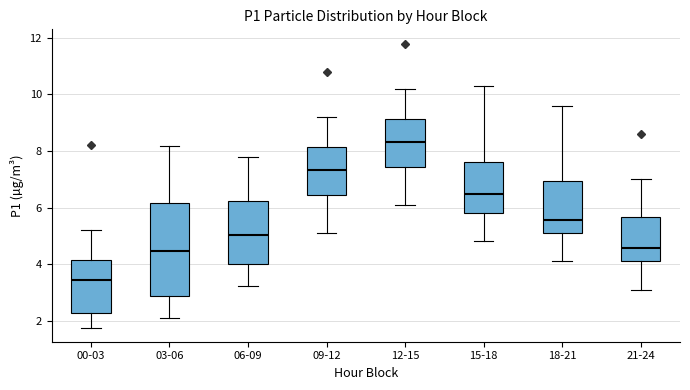

Where does the upper whisker of the box for 18-21 end on the y-axis? The values are not printed on the chart, so give them approximately, as read against the axis.

9.6